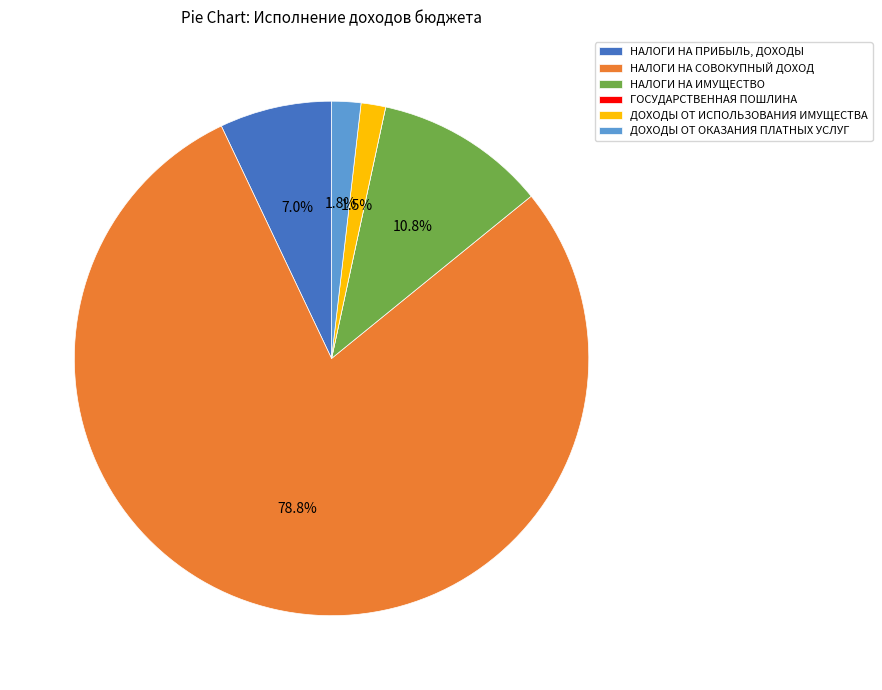

Is there a majority slice in this chart?

Yes